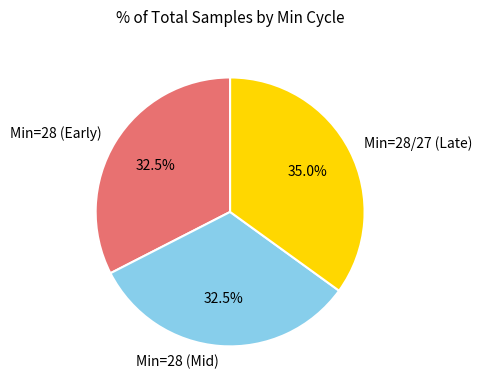

Which has a higher value, Min=28 (Mid) or Min=28/27 (Late)?

Min=28/27 (Late)